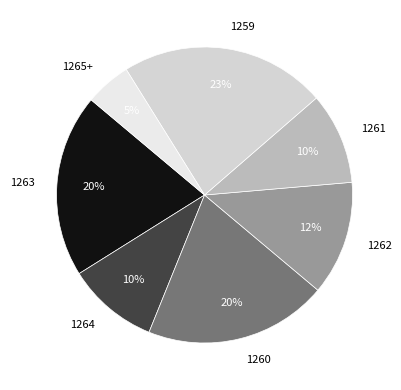

To the nearest percent, what portion does 1259 represent?

23%